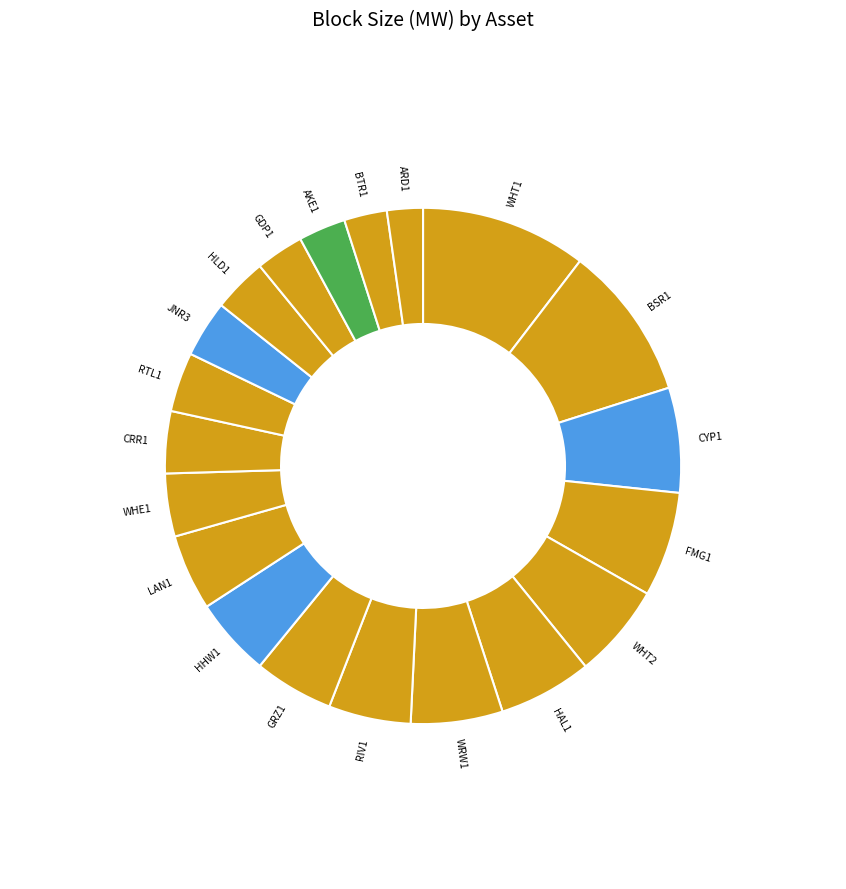

Approximately how many times larger is the value at RIV1 compared to WHE1?

1.3